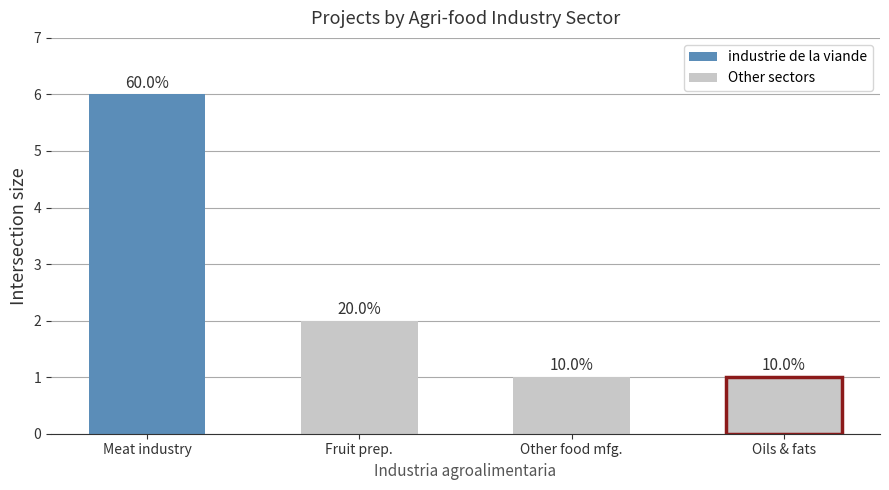

How many bars are there in total?

4